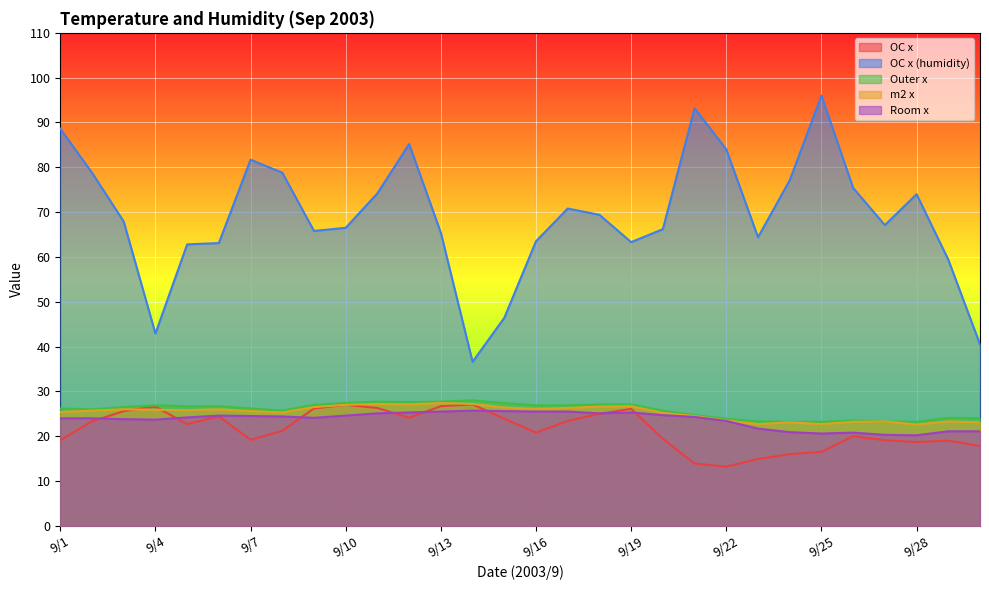

Does the chart display data point markers on the line(s)?

No